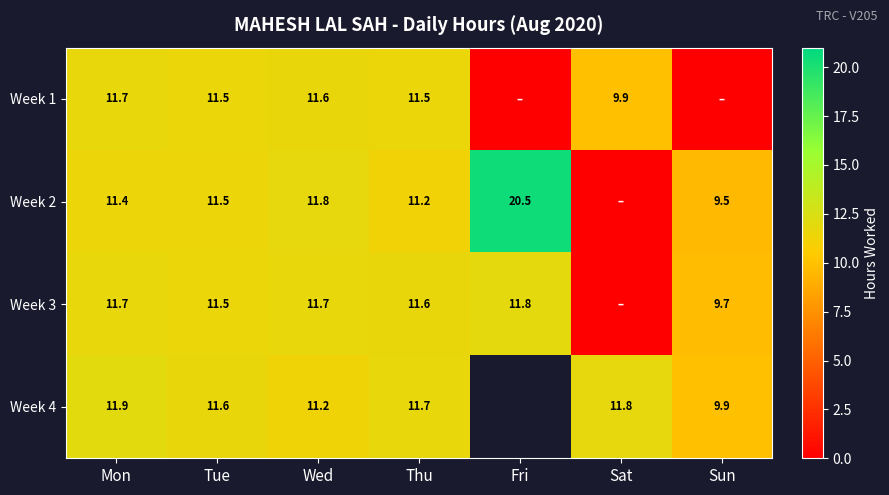

Is the value of Week 2 at Thu greater than the value of Week 3 at Mon?

No